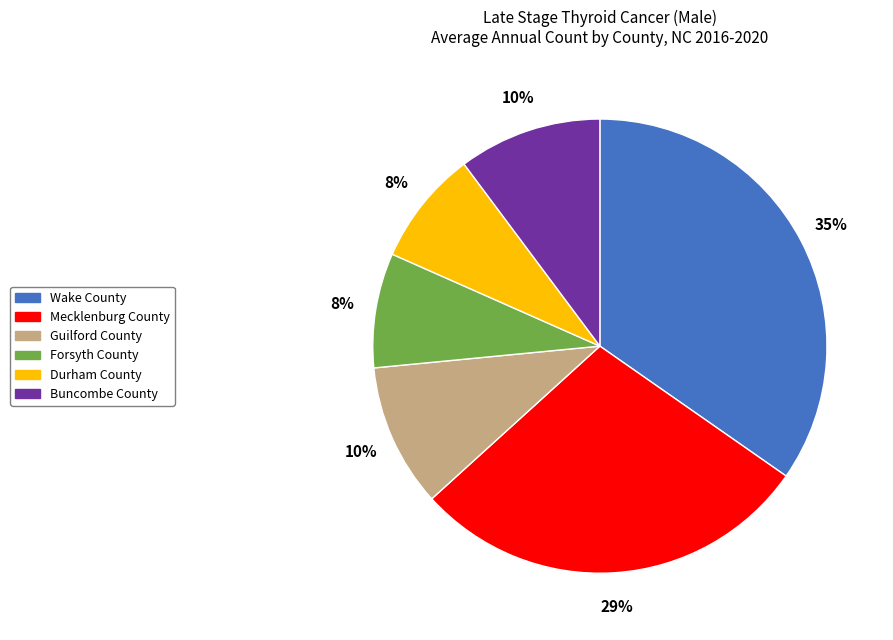

To the nearest percent, what is the difference between the Guilford County and Durham County slice percentages?

2%